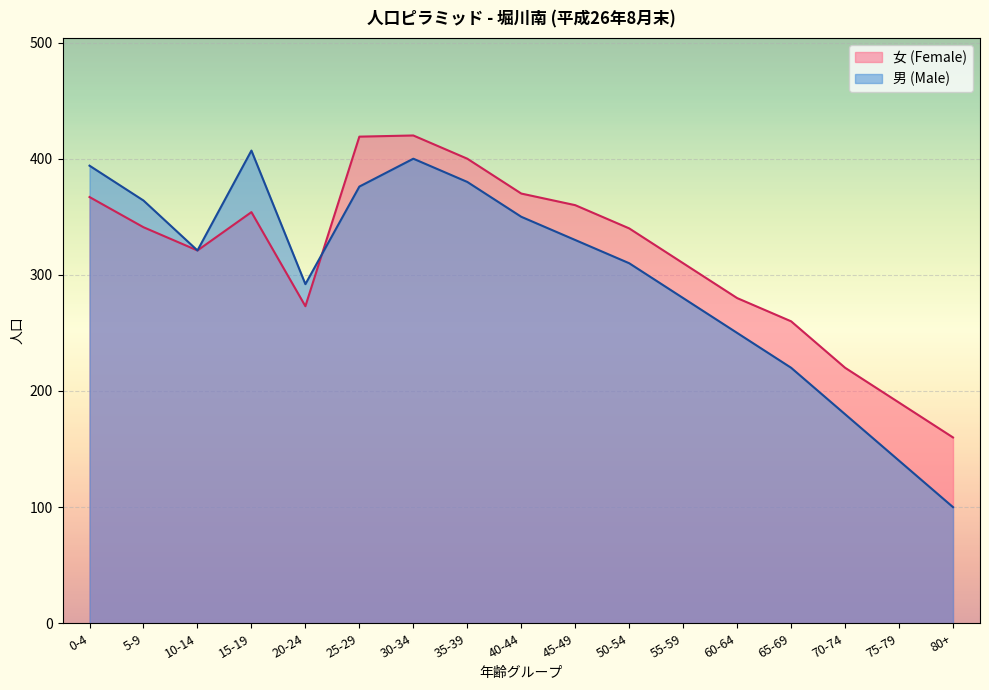

Is it true that 女 (Female) equals 340 at 50-54?

True